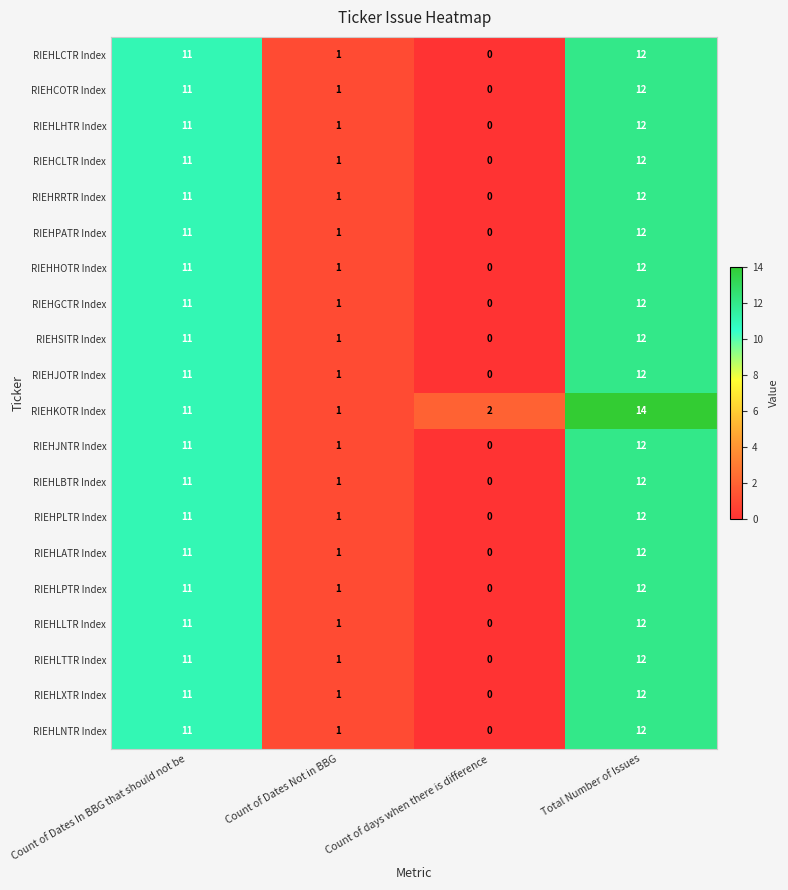

What is the difference between the maximum and second lowest values in the RIEHLXTR Index series?

11